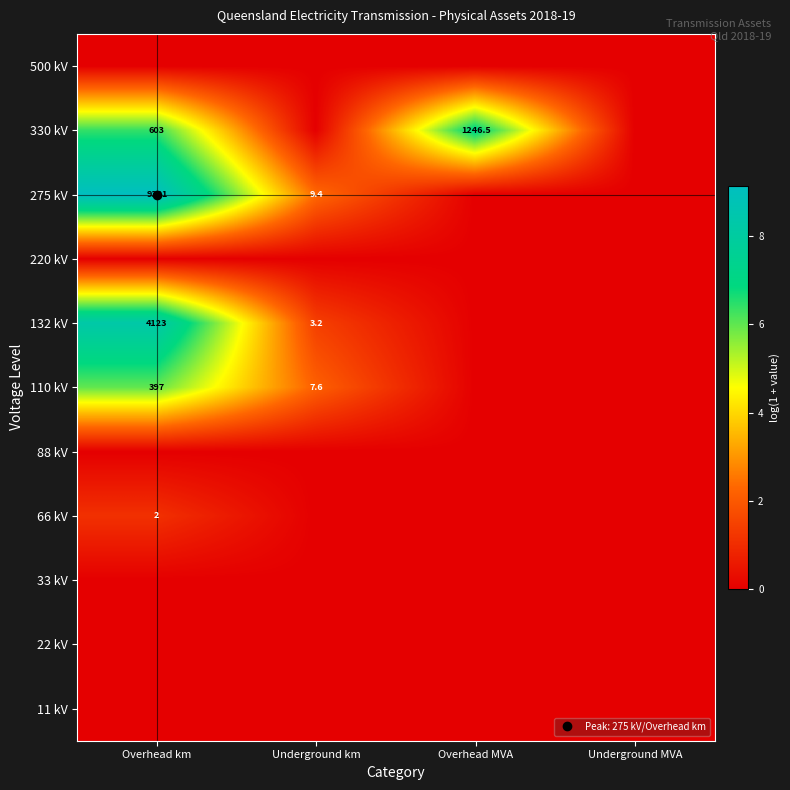

Rank the series at Overhead MVA from lowest to highest value.

500 kV, 275 kV, 220 kV, 132 kV, 110 kV, 88 kV, 66 kV, 33 kV, 22 kV, 11 kV, 330 kV